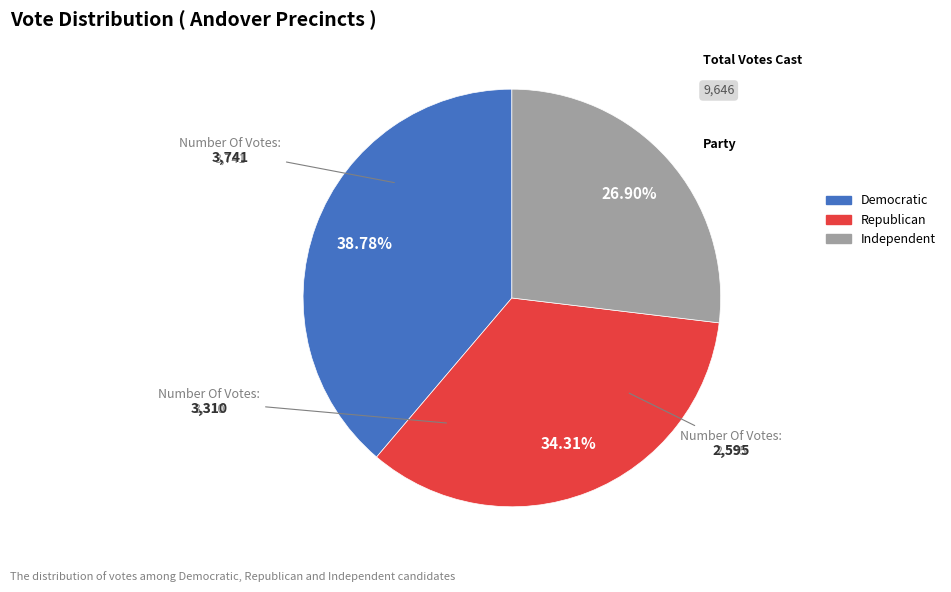

Is there any slice that represents more than half of the pie?

No